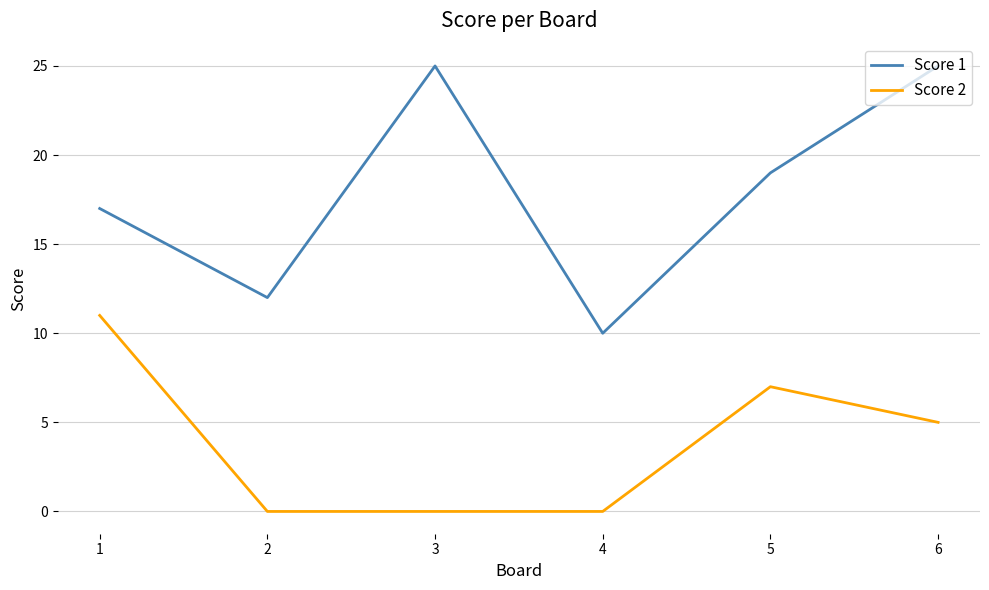

Which category has the highest value in the Score 2 series?

1